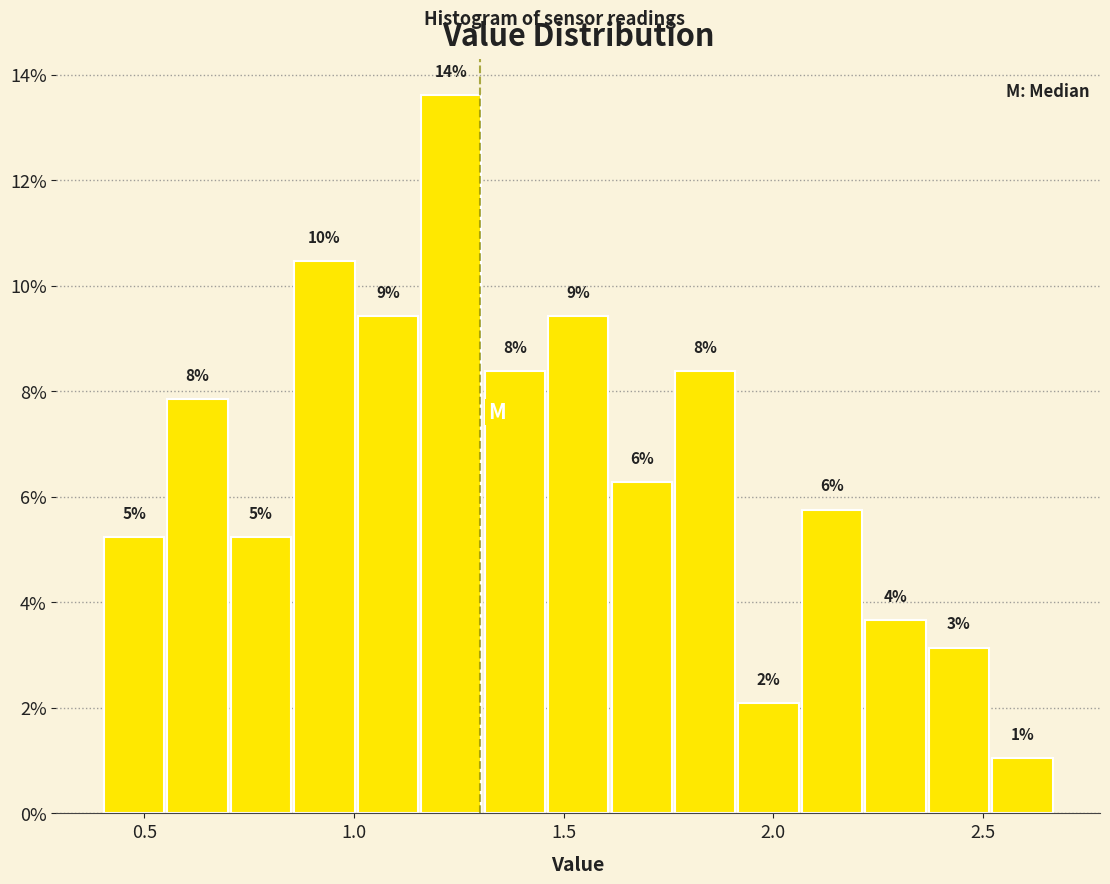

Read against the x-axis, roughly where is the centre of the tallest bar?

1.25